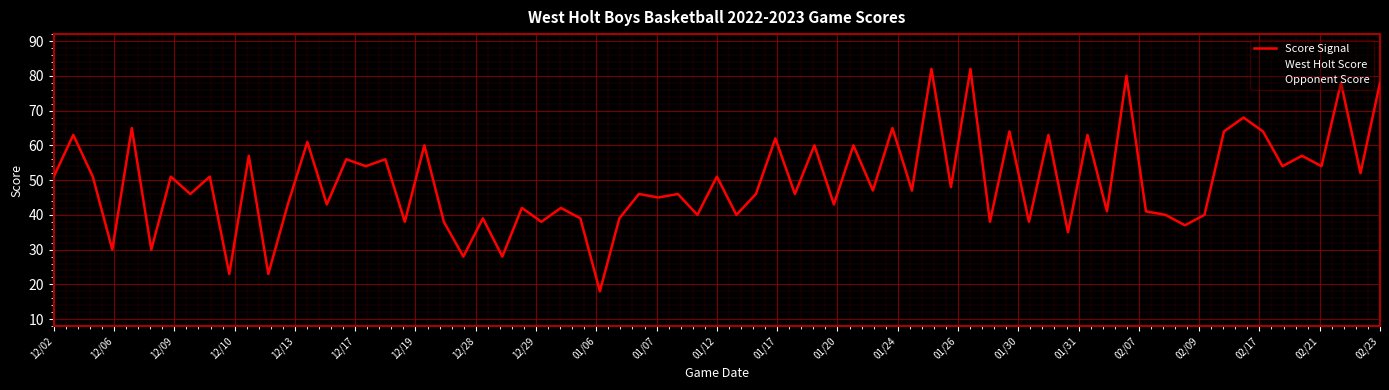

What is the sum of all West Holt Score values?

1208